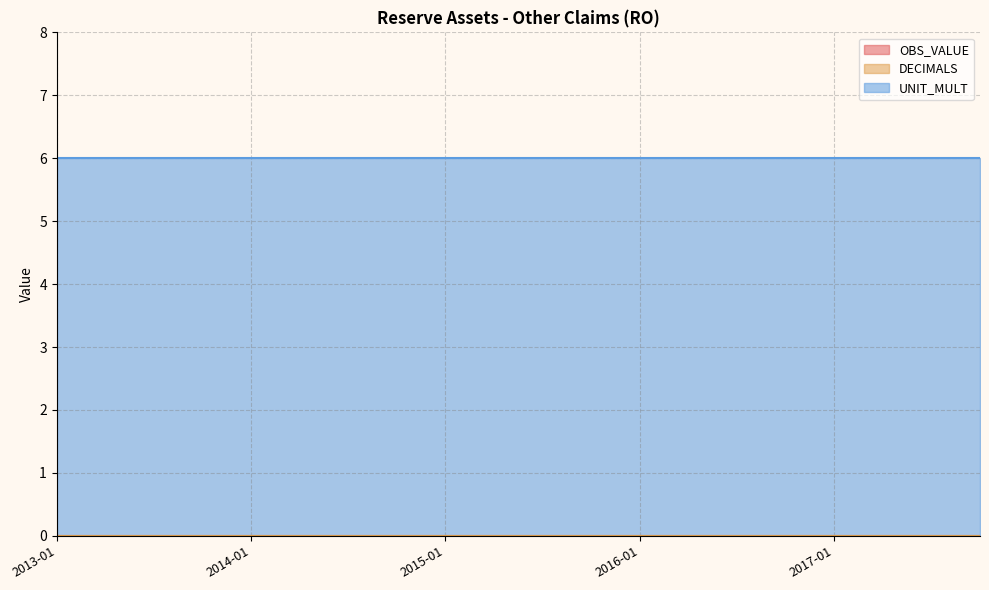

What is the label of the 20th point from the left?

2017-10